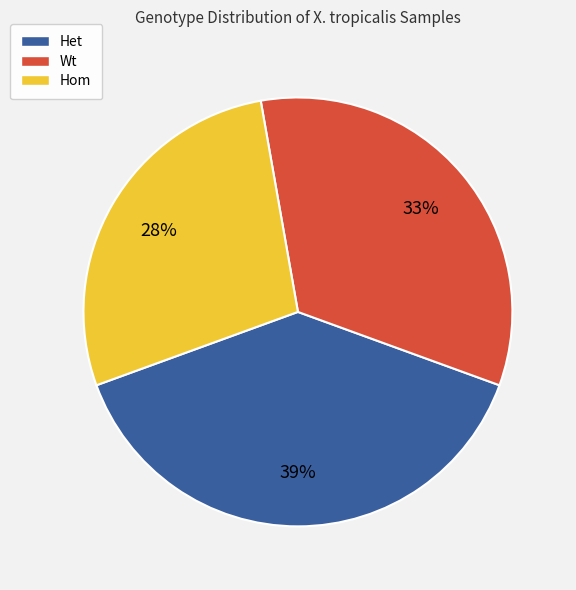

Is it true that Wt is 42% of the pie?

False